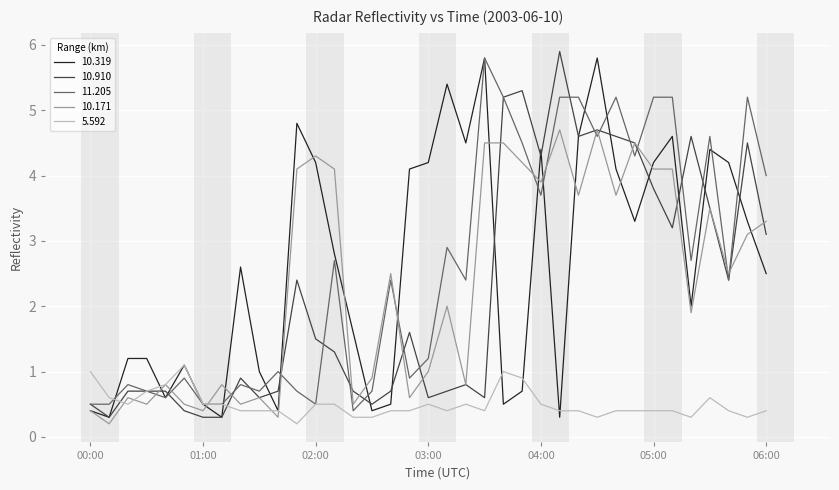

Does the chart display data point markers on the line(s)?

No